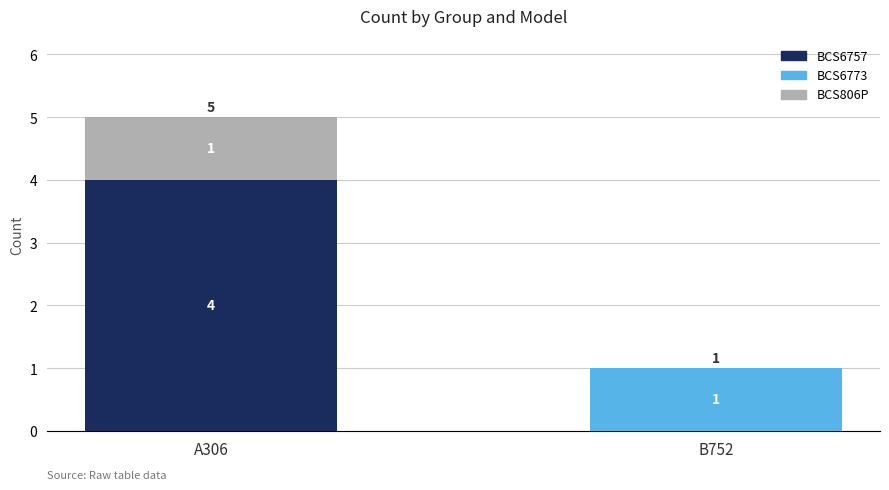

True or false: BCS6757 has a value of 4 at A306.

True